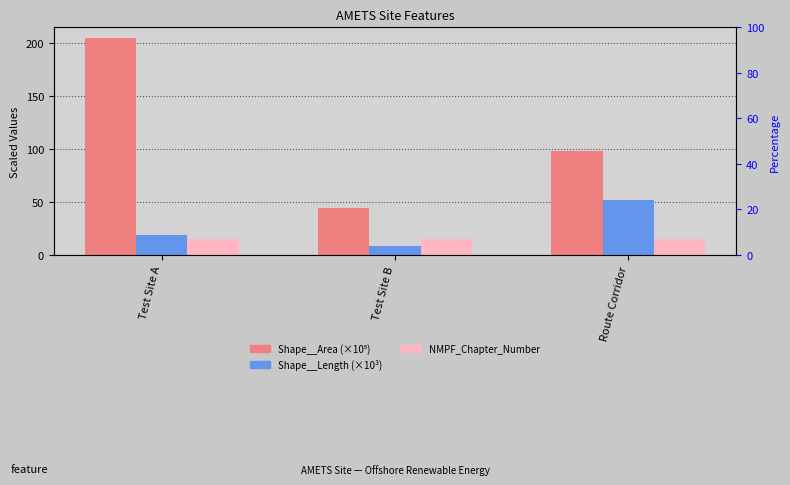

How many data points does each series have?

3